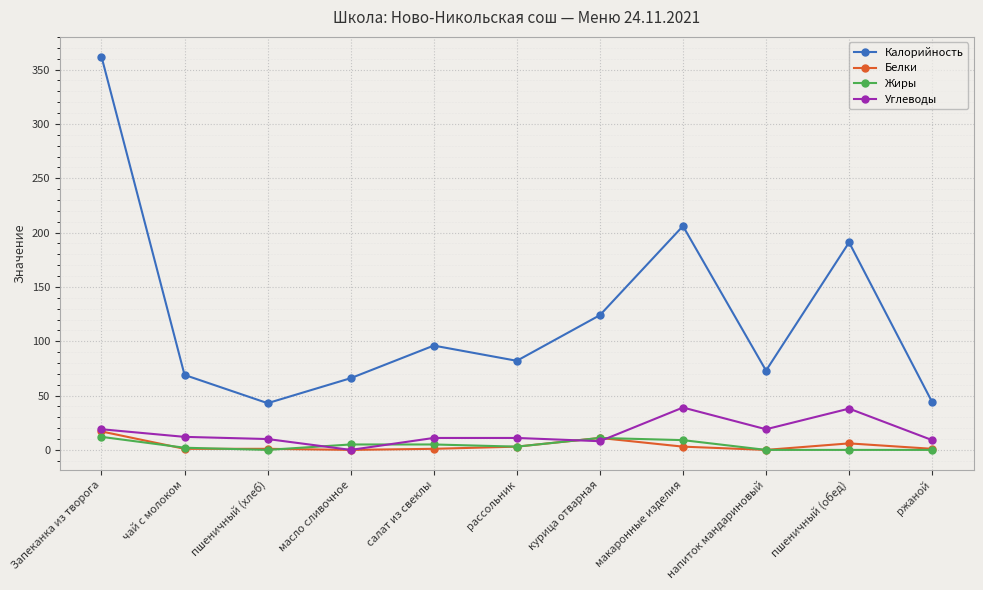

What is the label of the 10th point from the left?

пшеничный (обед)